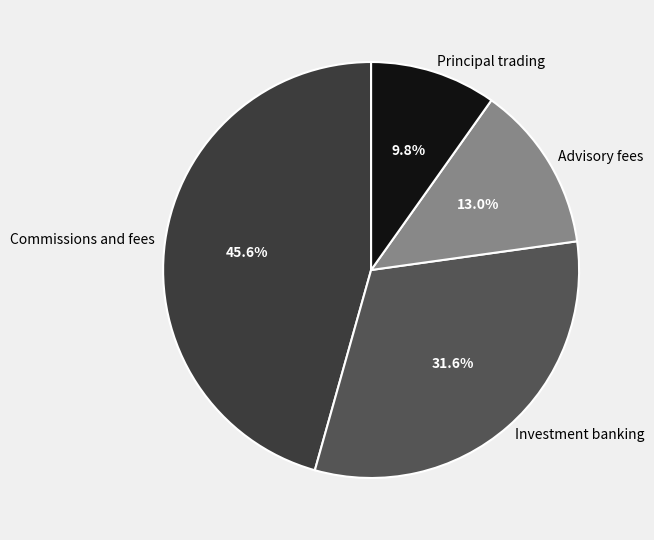

Is there a majority slice in this chart?

No